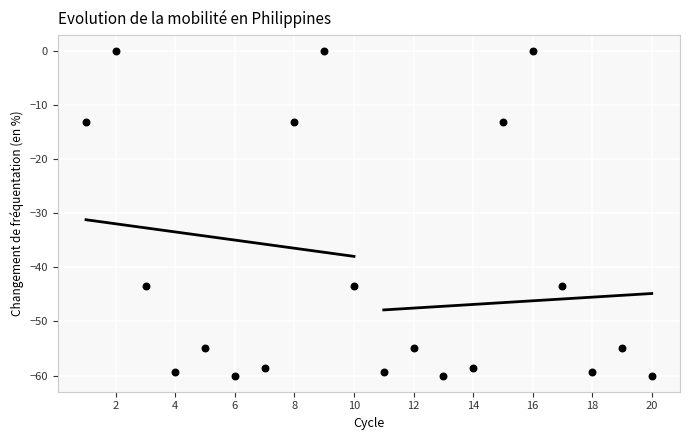

What is the range of X values (max minus min)?

19.0